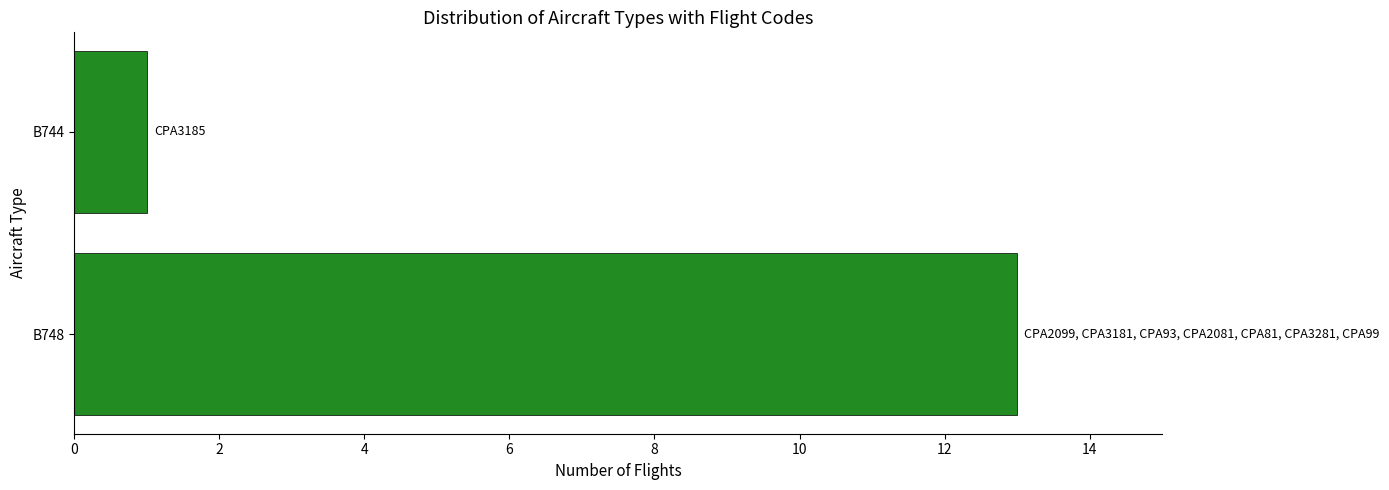

Which has a higher value, B748 or B744?

B748